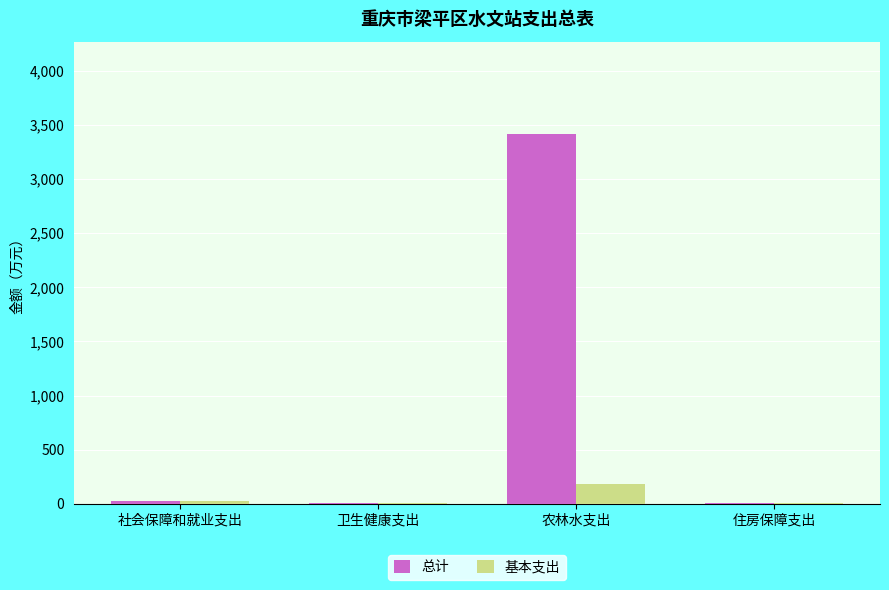

Which label corresponds to the largest value in the chart?

农林水支出